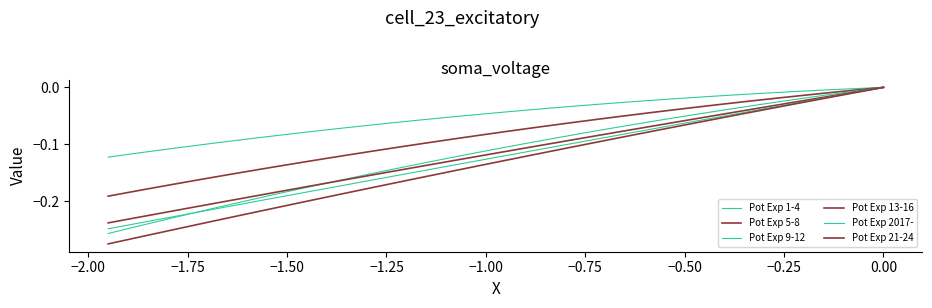

What is the average value of the Pot Exp 13-16 series?

-0.1